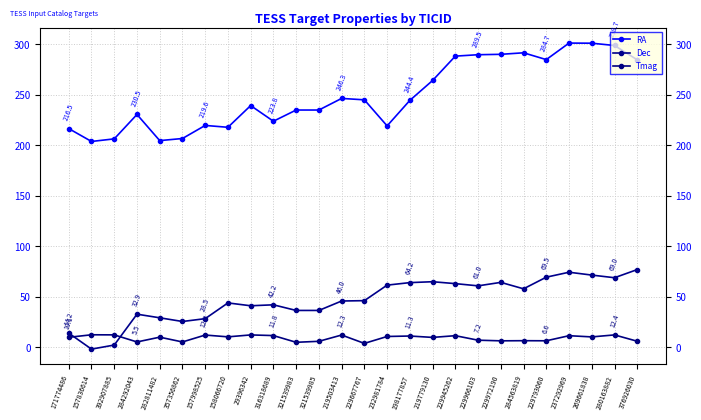

Between 284292043 and 282811482, which series saw the biggest shift?

RA